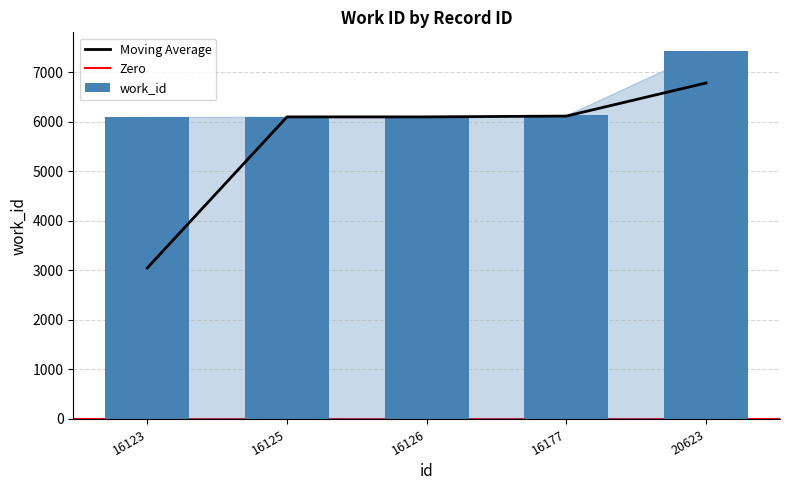

Rank the categories by value from lowest to highest.

16123, 16125, 16126, 16177, 20623